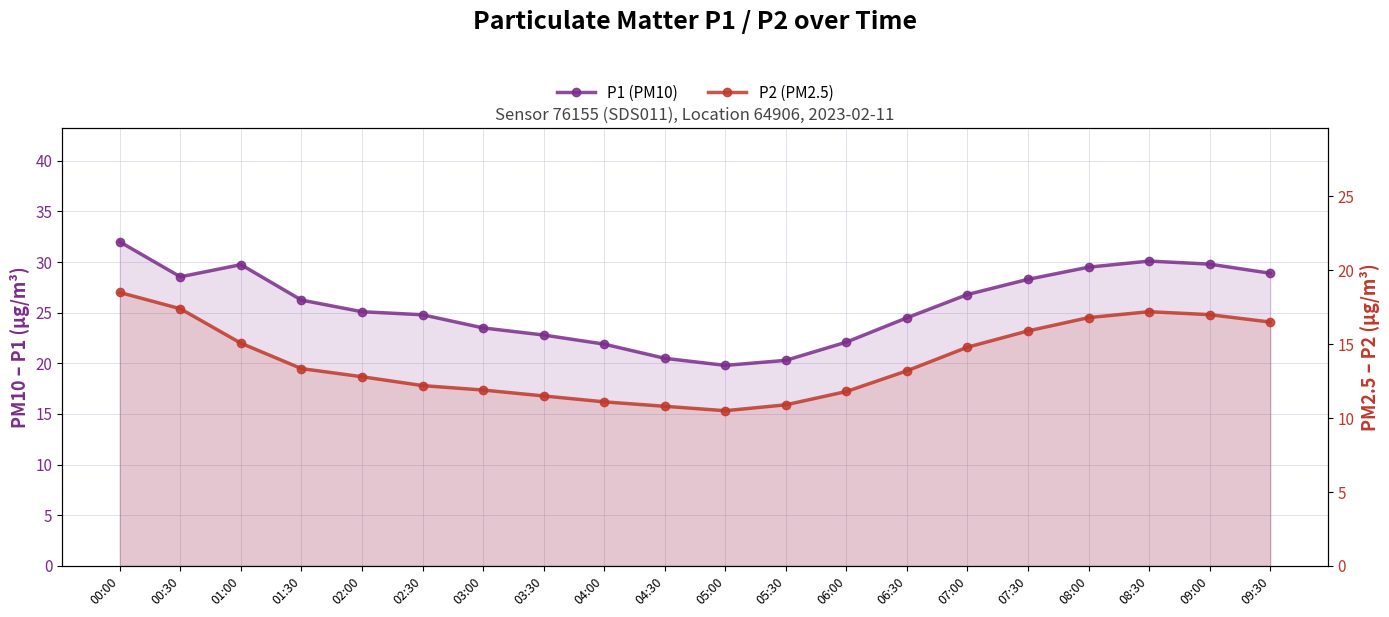

What is the total value across all series at 01:30?

39.6